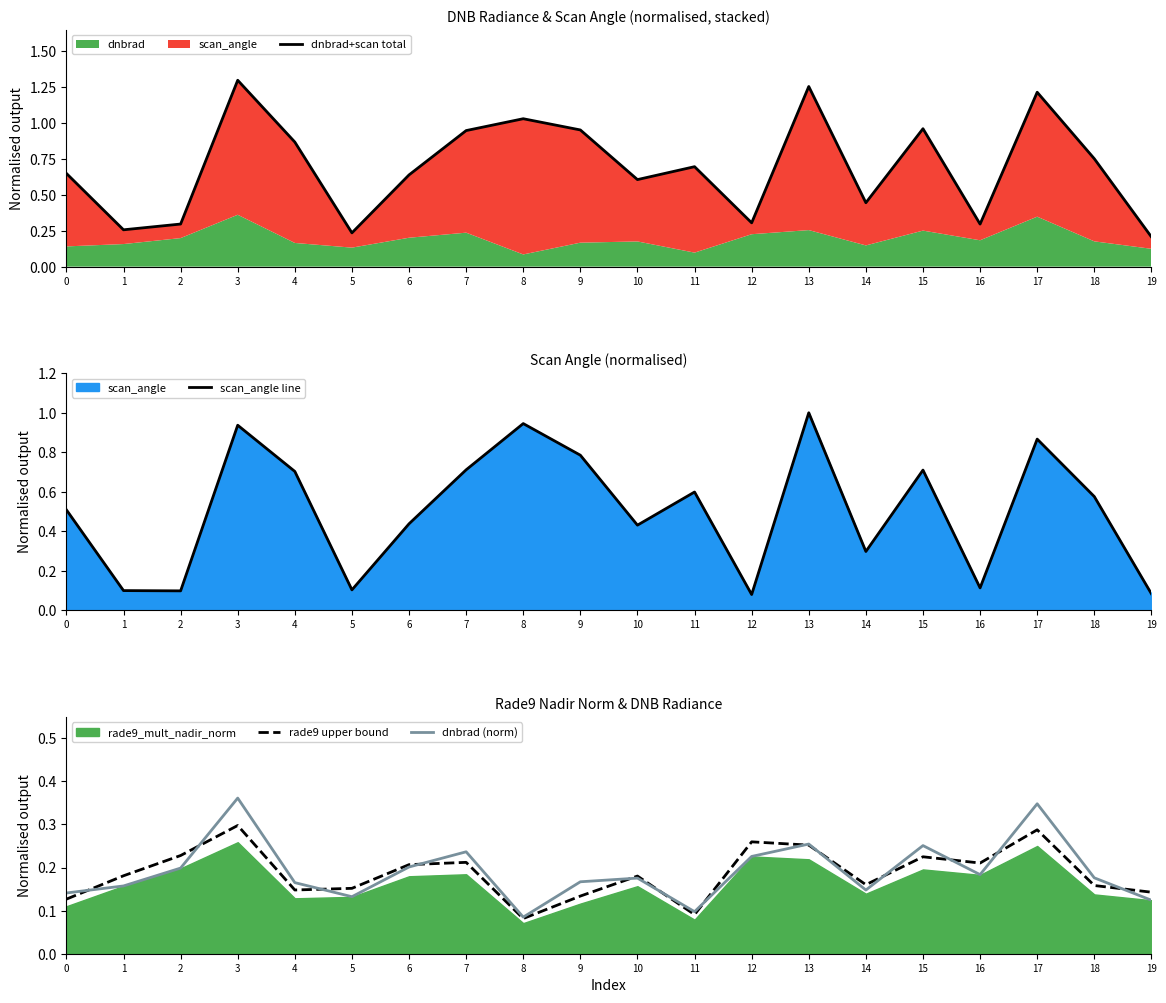

Rank the categories by scan_angle line value from highest to lowest.

13, 8, 3, 17, 9, 7, 15, 4, 11, 18, 0, 6, 10, 14, 16, 5, 1, 2, 19, 12